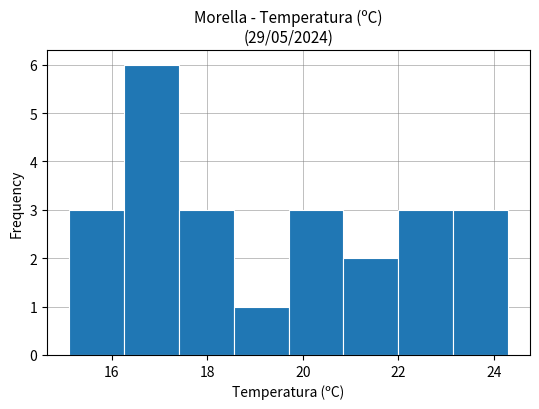

Which range on the x-axis has the tallest bar?

16.25 to 17.40